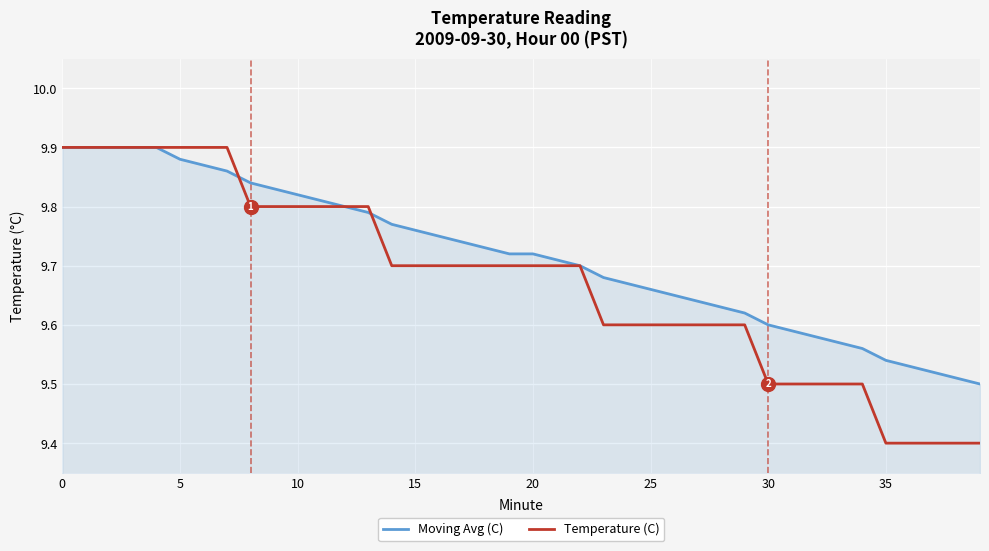

Which series has the largest total across all categories?

Moving Avg (C)